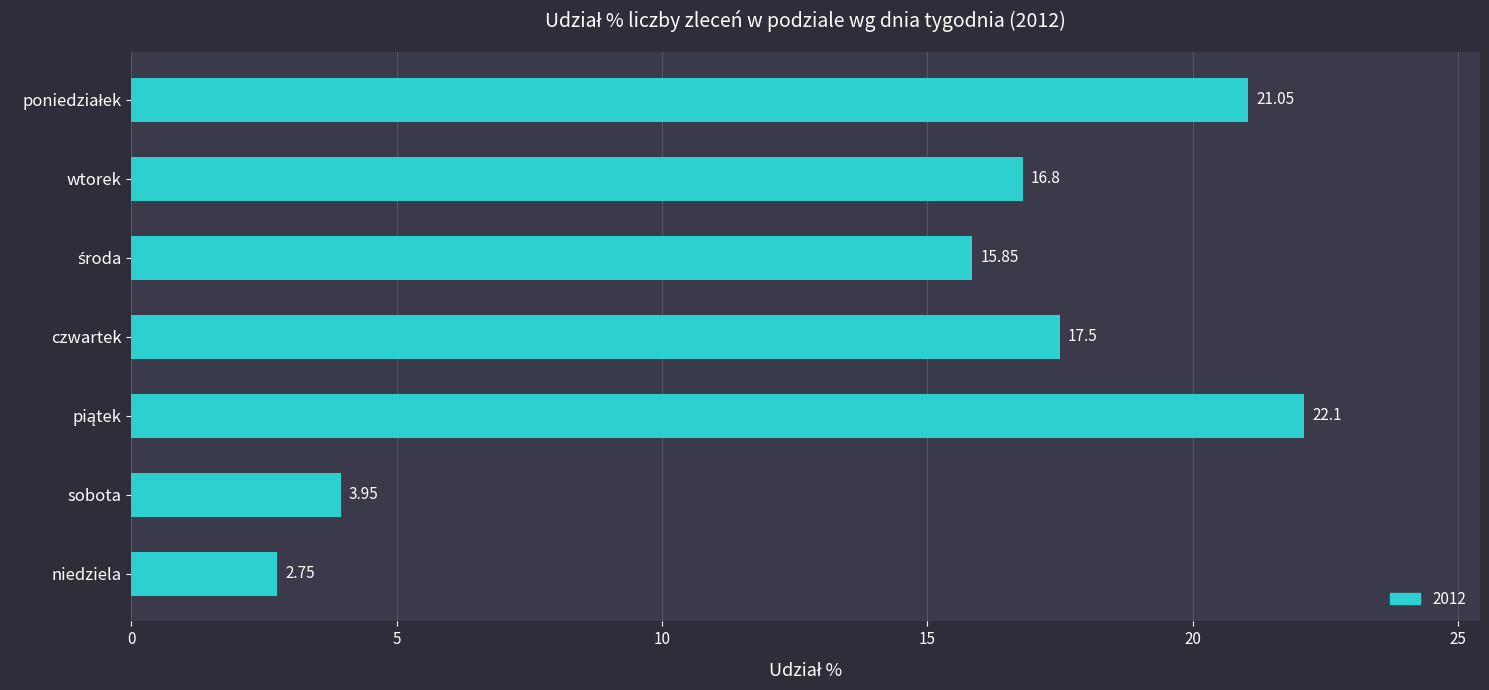

What is the label of the 6th bar from the bottom?

wtorek